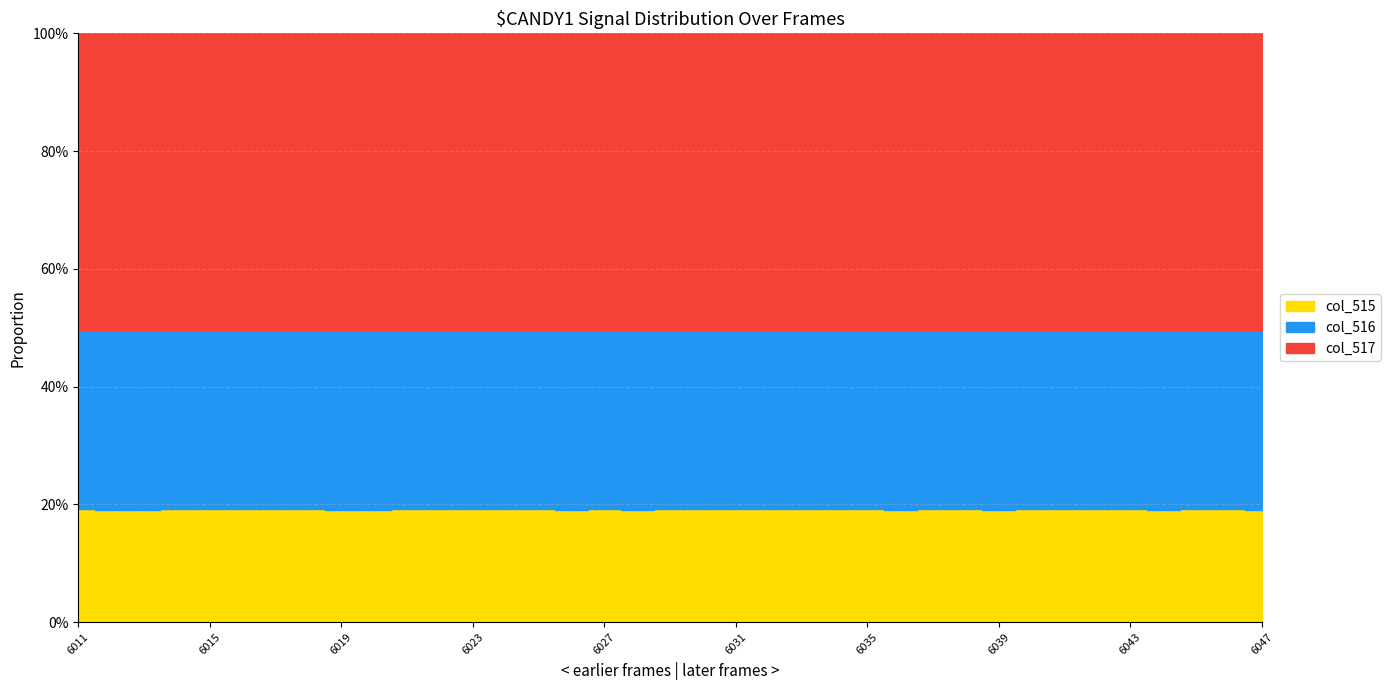

Reading left to right, what are all the values shown in this chart?

col_515: 6011=24885	6012=24869	6013=24836	6014=24873	6015=24972	6016=24924	6017=24892	6018=24938	6019=24843	6020=24732	6021=25083	6022=24913	6023=24976	6024=24940	6025=24968	6026=24837	6027=24961	6028=24827	6029=24912	6030=24879	6031=24942	6032=24936	6033=24913	6034=24917	6035=24879	6036=24824	6037=24914	6038=24934	6039=24824	6040=24908	6041=24914	6042=24886	6043=24879	6044=24846	6045=24940	6046=24976	6047=24824
col_516: 6011=39573	6012=39610	6013=39564	6014=39576	6015=39567	6016=39565	6017=39583	6018=39610	6019=39591	6020=39681	6021=39455	6022=39554	6023=39509	6024=39551	6025=39494	6026=39650	6027=39494	6028=39644	6029=39572	6030=39607	6031=39550	6032=39587	6033=39595	6034=39539	6035=39610	6036=39616	6037=39646	6038=39588	6039=39600	6040=39619	6041=39598	6042=39607	6043=39582	6044=39657	6045=39539	6046=39510	6047=39600
col_517: 6011=65535	6012=65535	6013=65535	6014=65535	6015=65535	6016=65535	6017=65535	6018=65535	6019=65535	6020=65535	6021=65535	6022=65535	6023=65535	6024=65535	6025=65535	6026=65535	6027=65535	6028=65535	6029=65535	6030=65535	6031=65535	6032=65535	6033=65535	6034=65535	6035=65535	6036=65535	6037=65535	6038=65535	6039=65535	6040=65535	6041=65535	6042=65535	6043=65535	6044=65535	6045=65535	6046=65535	6047=65535